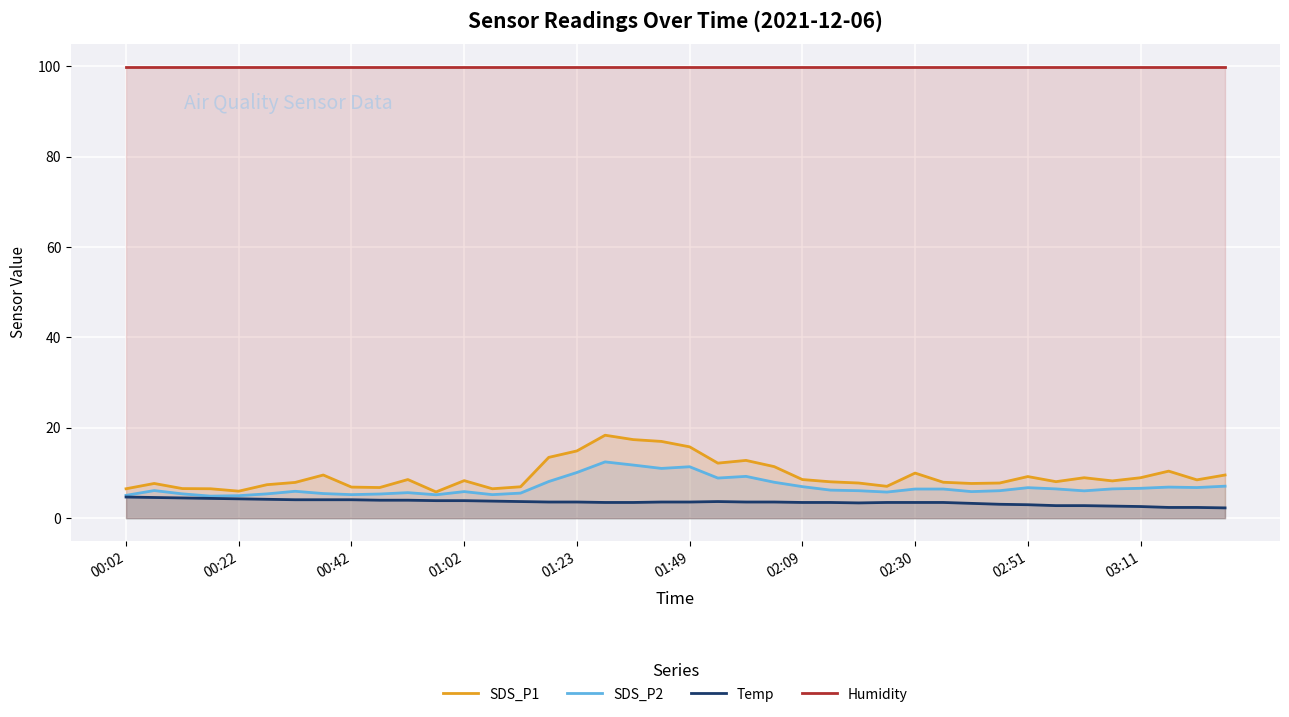

At 22, list the series in order from largest to smallest.

Humidity, SDS_P1, SDS_P2, Temp